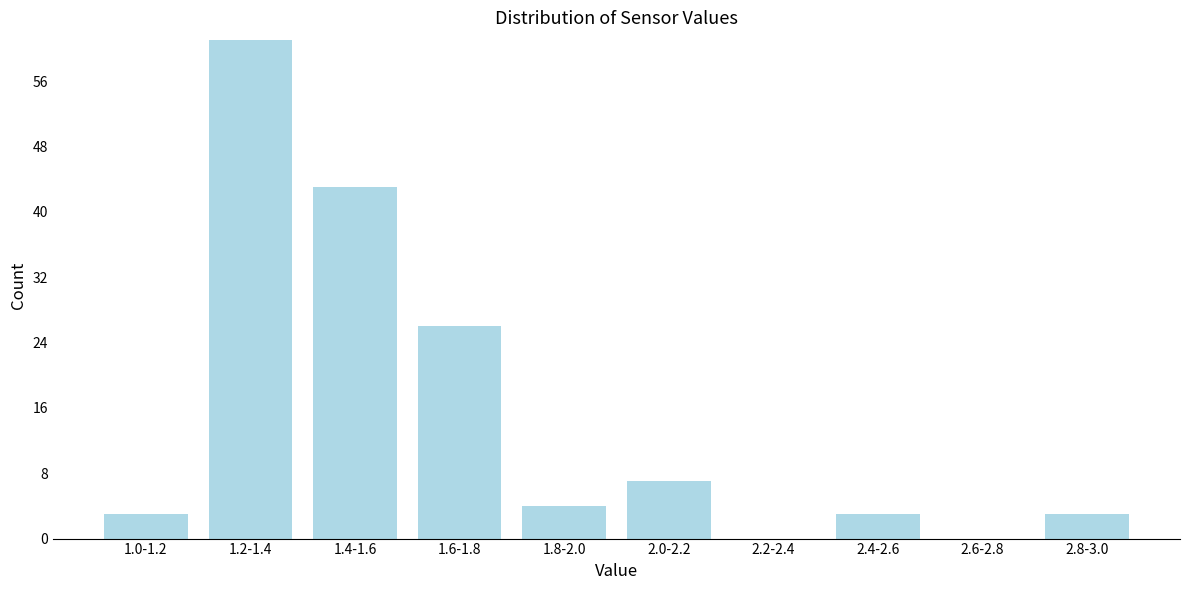

Reading left to right, extract all data points from this chart.

1.0-1.2=3	1.2-1.4=61	1.4-1.6=43	1.6-1.8=26	1.8-2.0=4	2.0-2.2=7	2.2-2.4=0	2.4-2.6=3	2.6-2.8=0	2.8-3.0=3